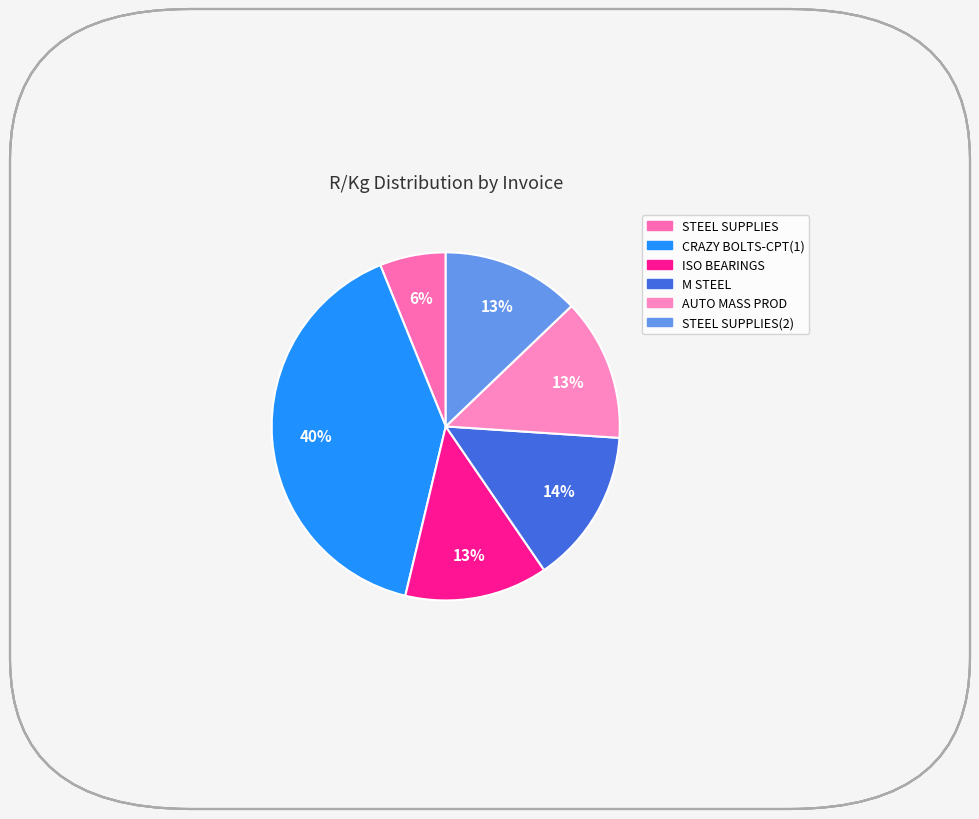

Count the number of slices in the pie.

6